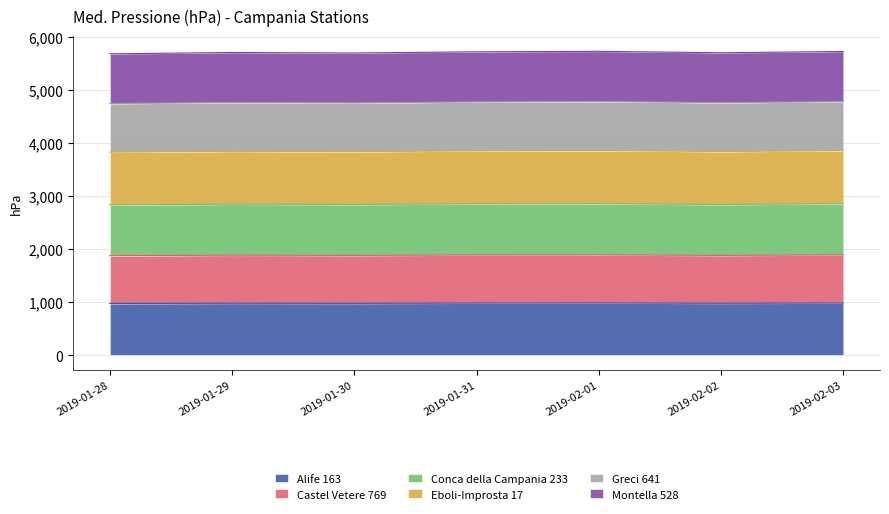

What is the total value across all series at 2019-02-03?

5727.5